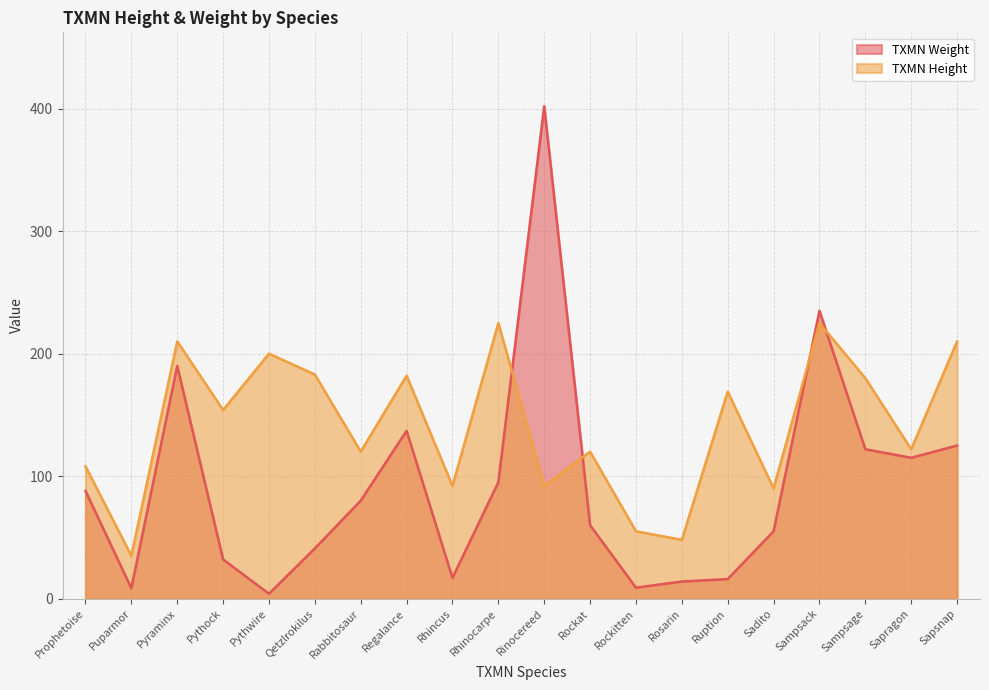

True or false: TXMN Weight and TXMN Height intersect in this chart.

True